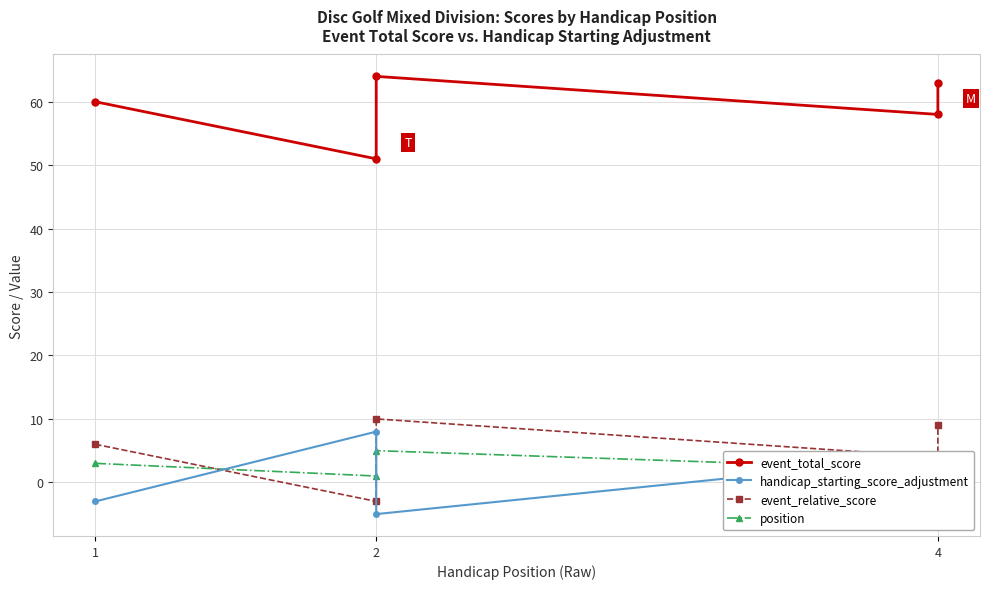

What is the sum of all handicap_starting_score_adjustment values?

3